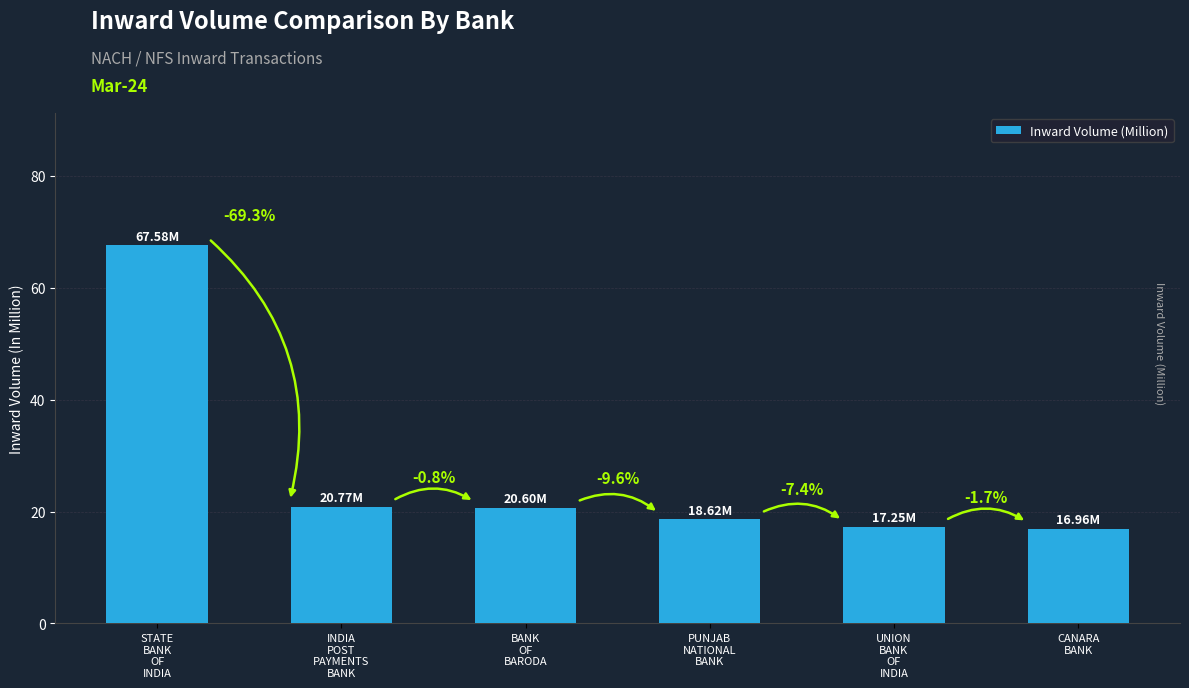

What is the difference between the values at UNION
BANK
OF
INDIA and CANARA
BANK?

0.3